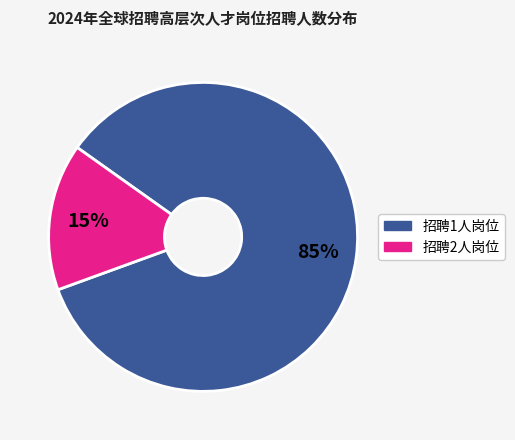

To the nearest percent, what portion does 招聘1人岗位 represent?

85%